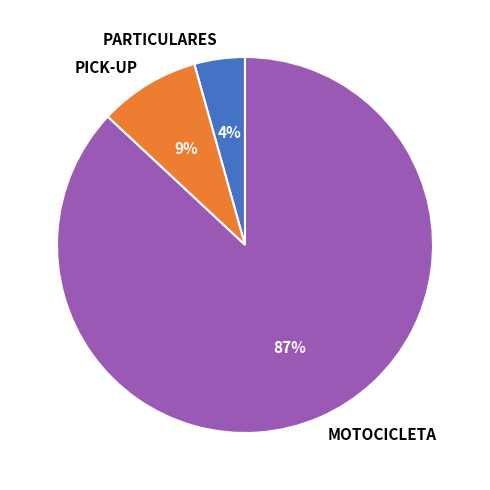

Rank the categories by value from highest to lowest.

MOTOCICLETA, PICK-UP, PARTICULARES